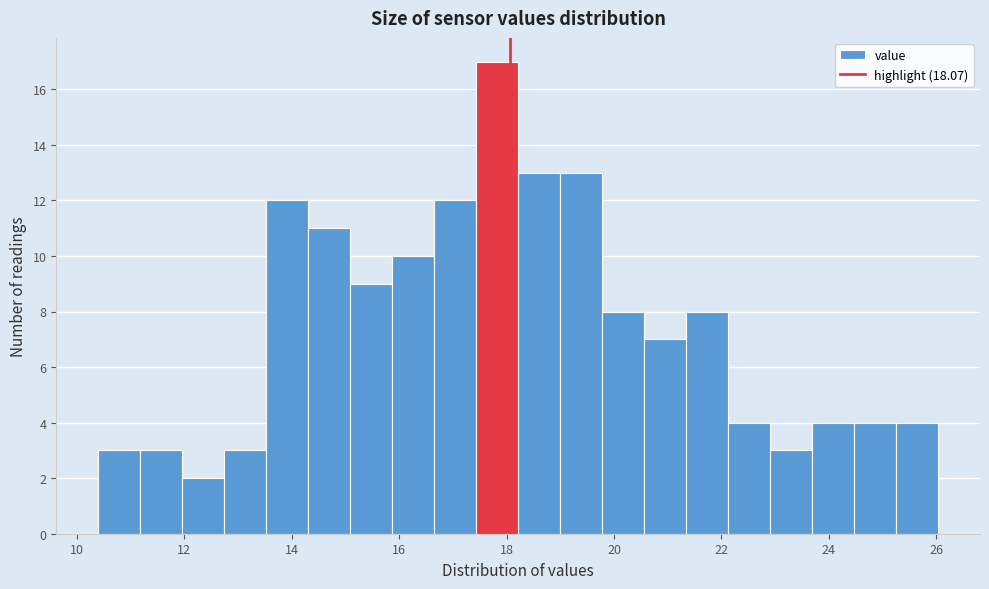

Around what value on the x-axis is the tallest bar? Give the approximate position of its centre, as read against the axis.

17.8